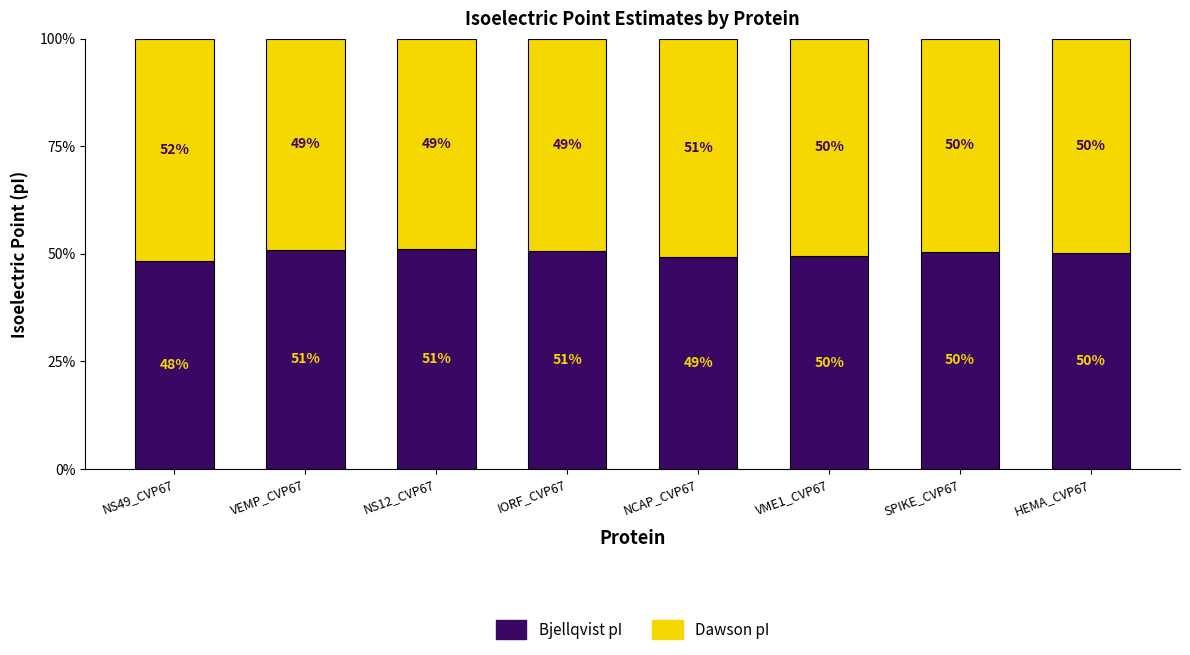

What is the total value across all series at NS49_CVP67?

100.0